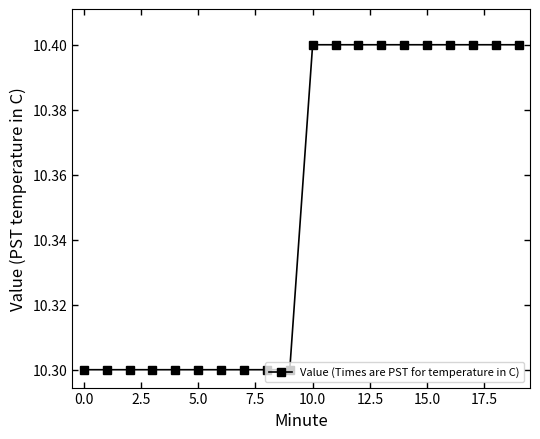

What is the sum of all values?

207.0